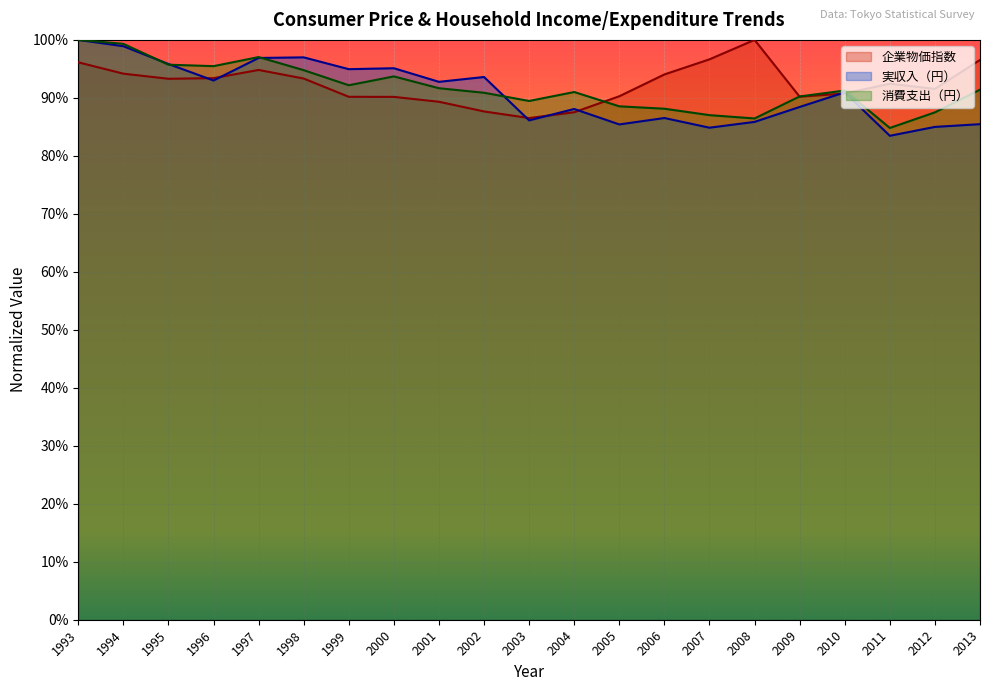

What is the value of the 消費支出（円） point at the 10th from the left?

0.9